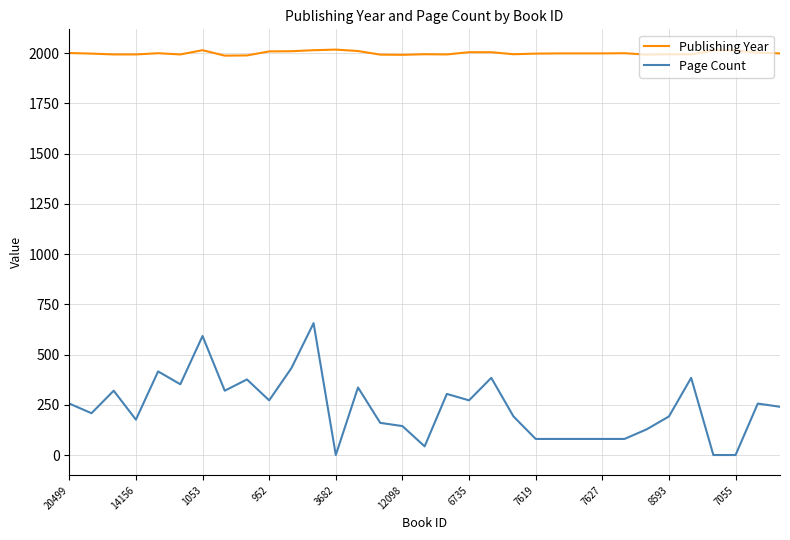

Which series has the largest total across all categories?

Publishing Year